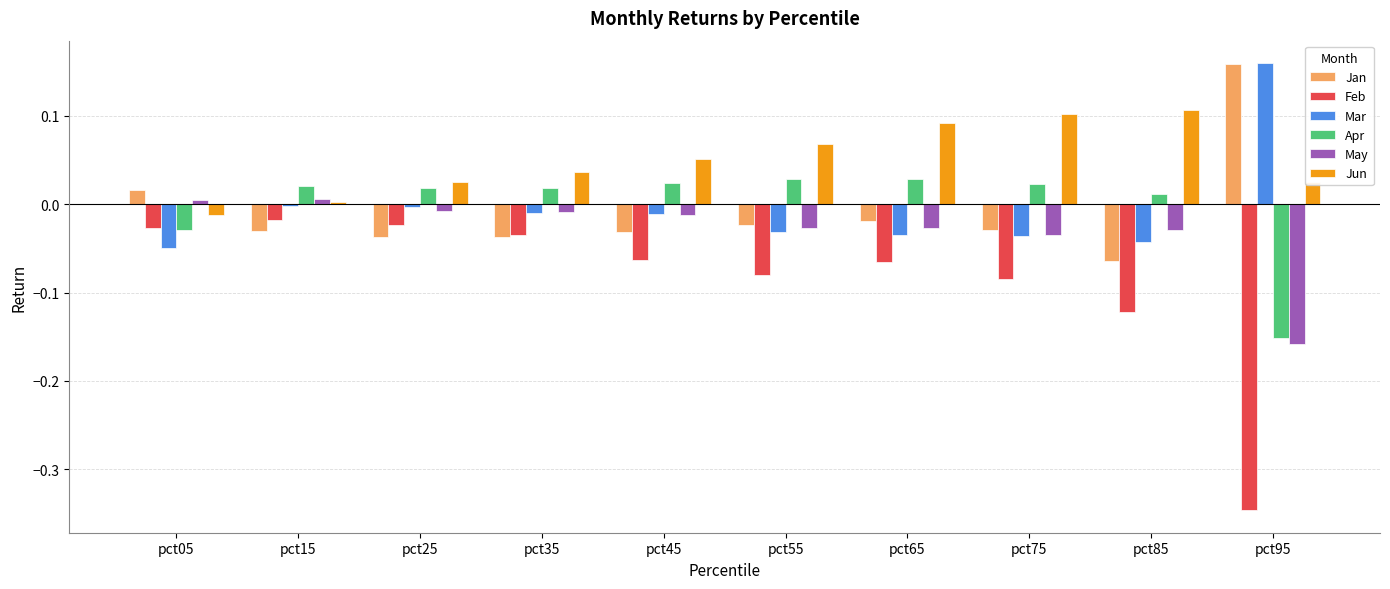

The Jun series shows 0.0 at pct35. True or false?

True